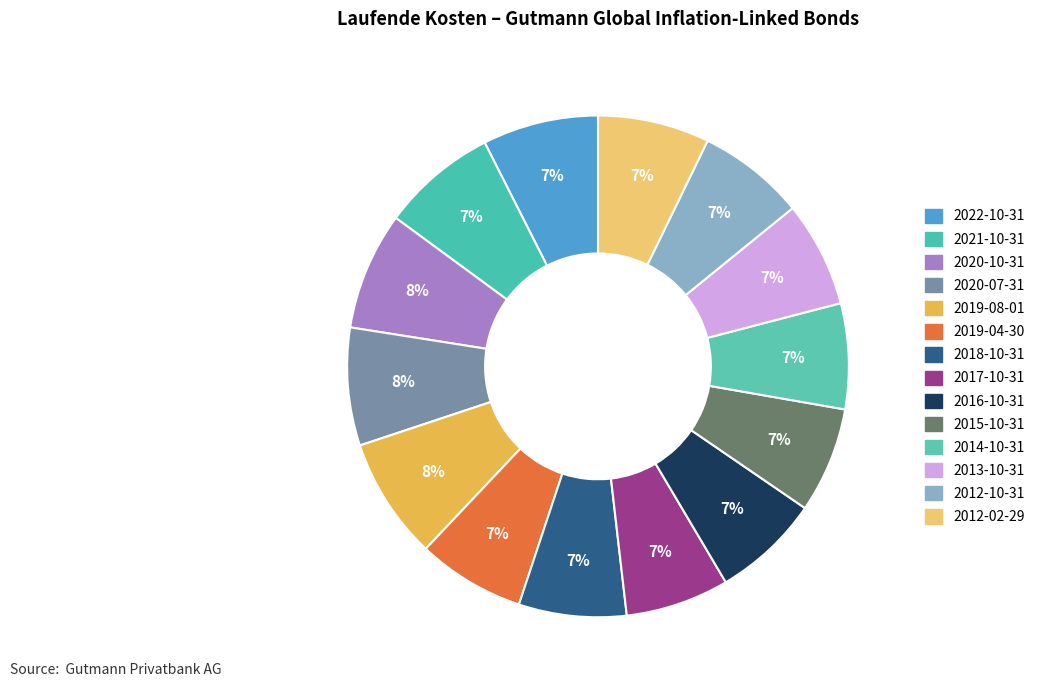

What percentage is NOT represented by 2017-10-31?

93.3%